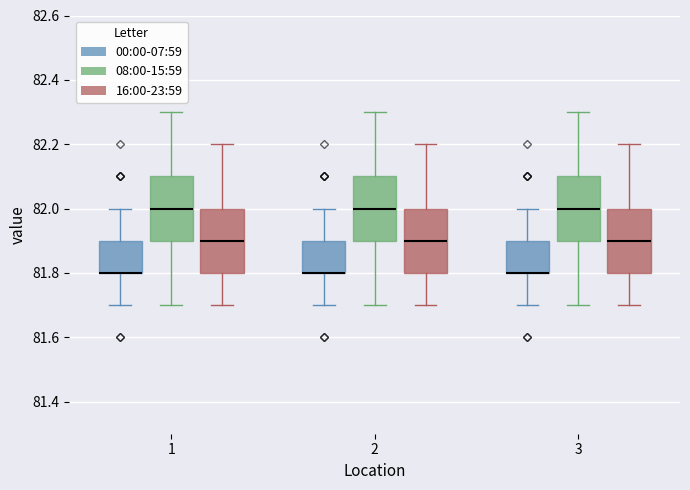

Reading left to right, transcribe this box plot: for each box, give where its median line is, the range the box spans, and where its two whiskers end, as read against the y-axis. The values are not printed on the chart, so give them approximately, as read against the axis.

1 (00:00-07:59): median 81.8 (drawn on the box's lower edge), box 81.8 to 81.9, whiskers 81.7 to 82.0
1 (08:00-15:59): median 82.0, box 81.9 to 82.1, whiskers 81.7 to 82.3
1 (16:00-23:59): median 81.9, box 81.8 to 82.0, whiskers 81.7 to 82.2
2 (00:00-07:59): median 81.8 (drawn on the box's lower edge), box 81.8 to 81.9, whiskers 81.7 to 82.0
2 (08:00-15:59): median 82.0, box 81.9 to 82.1, whiskers 81.7 to 82.3
2 (16:00-23:59): median 81.9, box 81.8 to 82.0, whiskers 81.7 to 82.2
3 (00:00-07:59): median 81.8 (drawn on the box's lower edge), box 81.8 to 81.9, whiskers 81.7 to 82.0
3 (08:00-15:59): median 82.0, box 81.9 to 82.1, whiskers 81.7 to 82.3
3 (16:00-23:59): median 81.9, box 81.8 to 82.0, whiskers 81.7 to 82.2